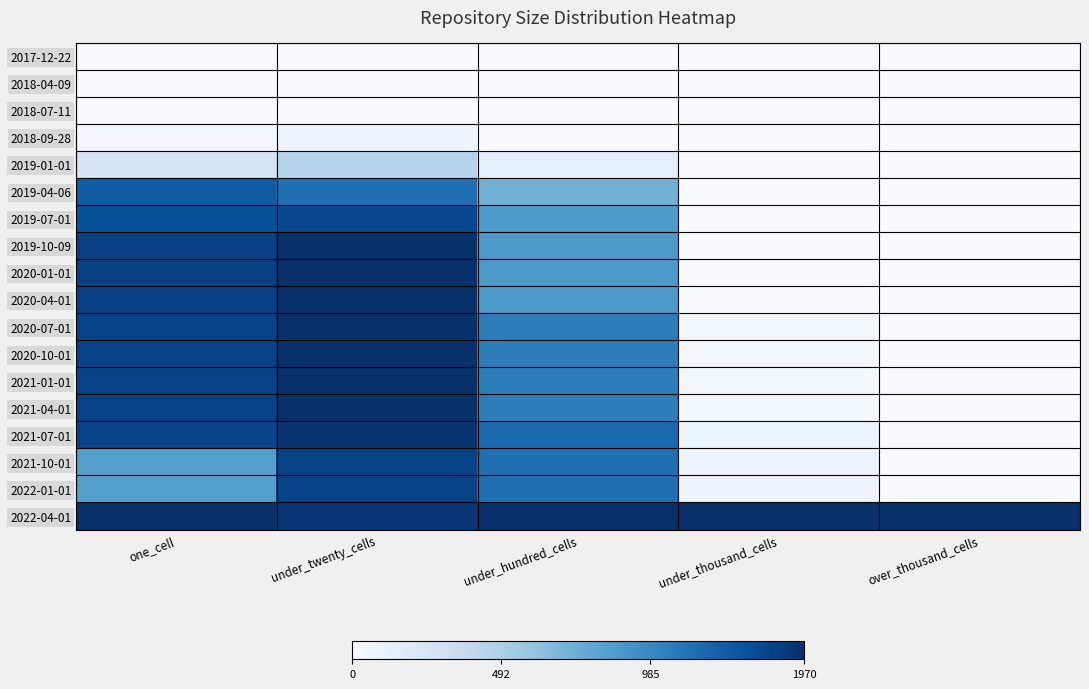

Rank the series by their maximum value, from lowest to highest.

2017-12-22, 2018-04-09, 2018-07-11, 2018-09-28, 2019-01-01, 2019-04-06, 2019-07-01, 2021-10-01, 2022-01-01, 2021-07-01, 2020-07-01, 2020-10-01, 2021-01-01, 2021-04-01, 2019-10-09, 2020-01-01, 2020-04-01, 2022-04-01